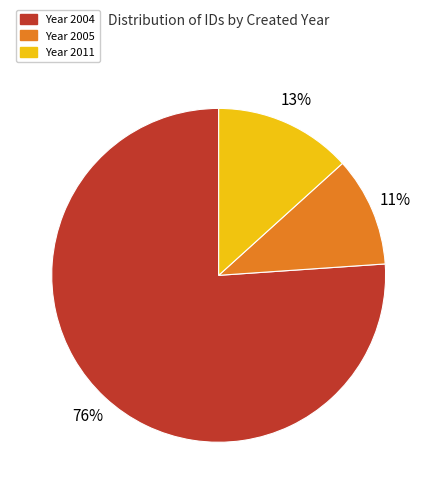

True or false: Year 2011 accounts for 13% of the total.

True